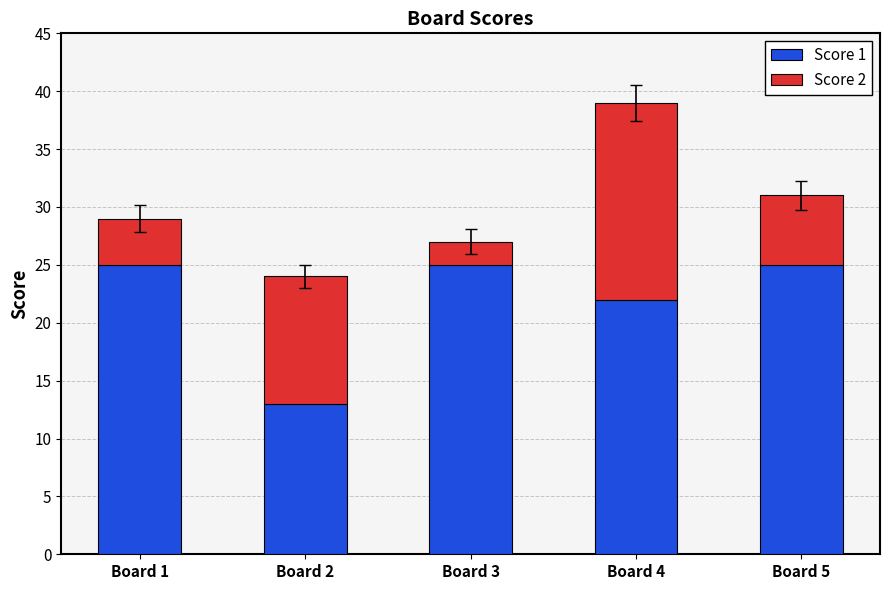

Where is Score 1 nearest to the value 19?

Board 4